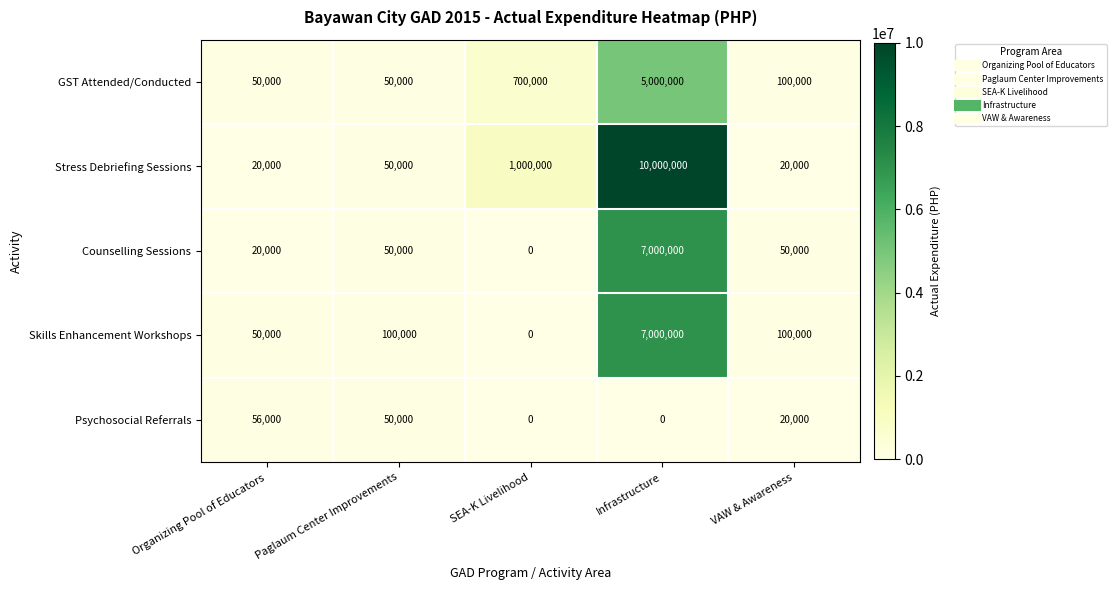

What is the difference between the second highest and second lowest values in the Stress Debriefing Sessions series?

980000